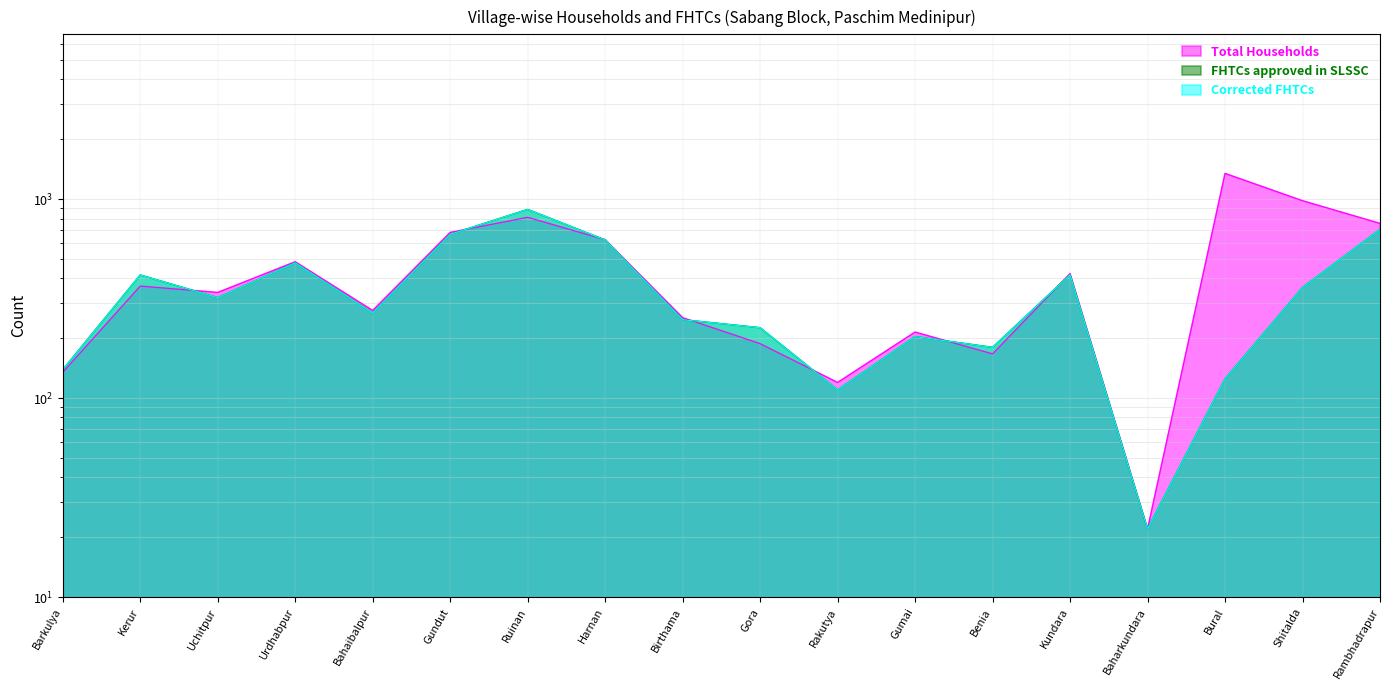

Reading right to left, transcribe all the data shown in this chart.

Total Households: 756	983	1348	22	423	167	215	120	188	254	626	811	681	276	485	340	366	135
FHTCs approved in SLSSC: 705	360	125	22	417	180	204	110	226	248	624	888	666	268	479	320	416	139
Corrected FHTCs: 705	360	125	22	417	180	204	110	226	248	624	888	666	268	479	320	416	139